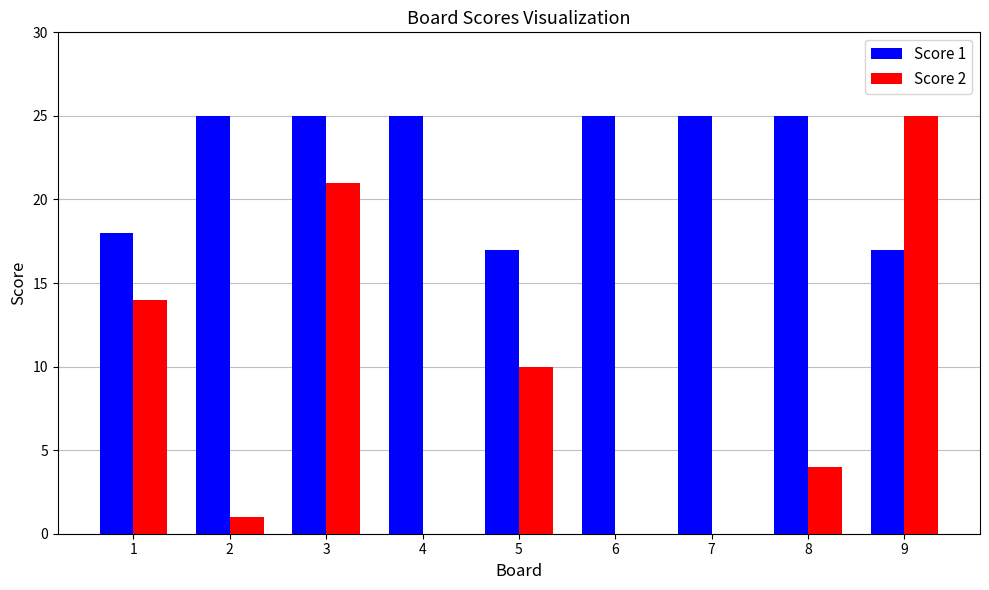

The Score 1 series shows 36 at 8. True or false?

False